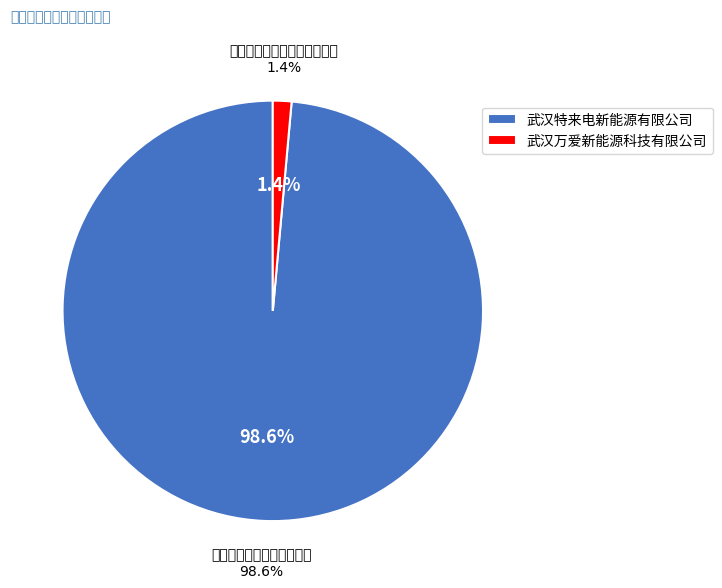

Which slice is the largest?

武汉特来电新能源有限公司